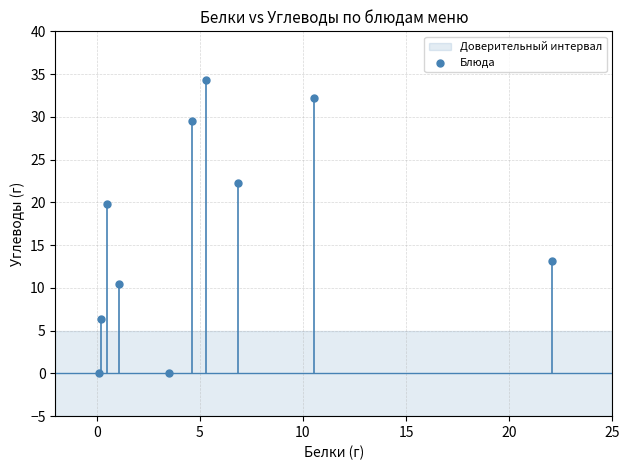

What is the average Y value?

16.8